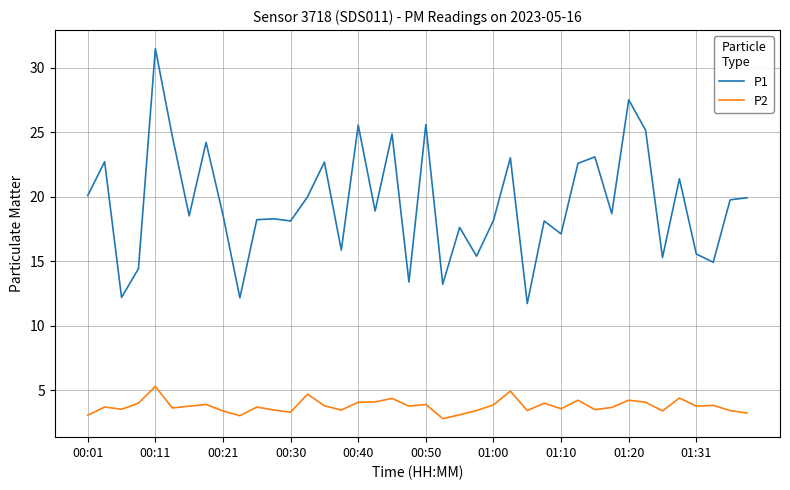

Which series has the largest total across all categories?

P1